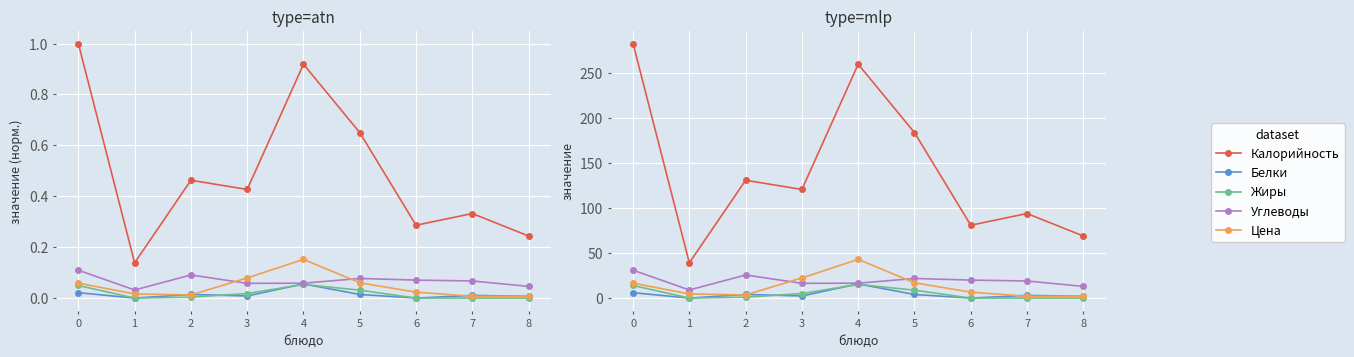

What are all the series names shown in the legend?

Калорийность, Белки, Жиры, Углеводы, Цена